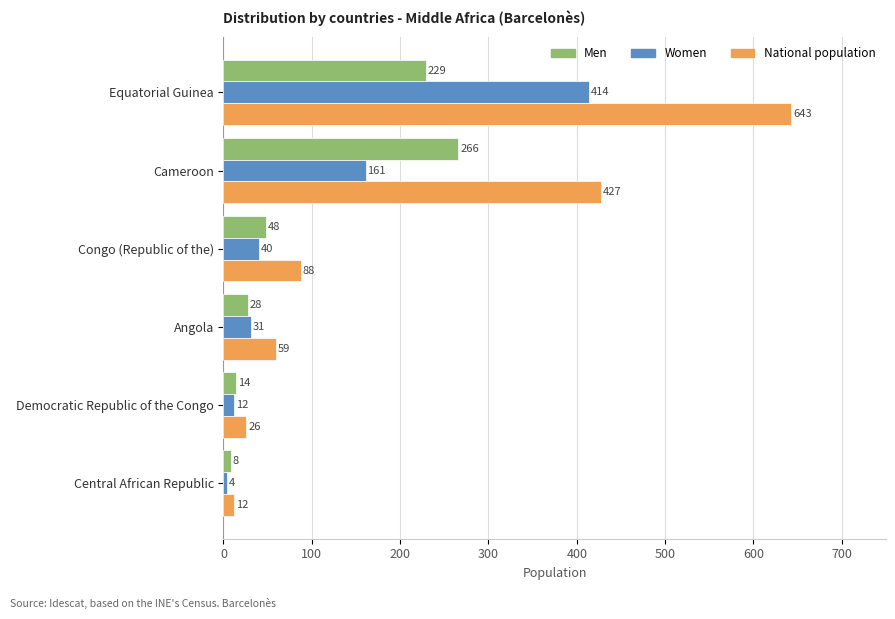

Count the number of data series in this chart.

3